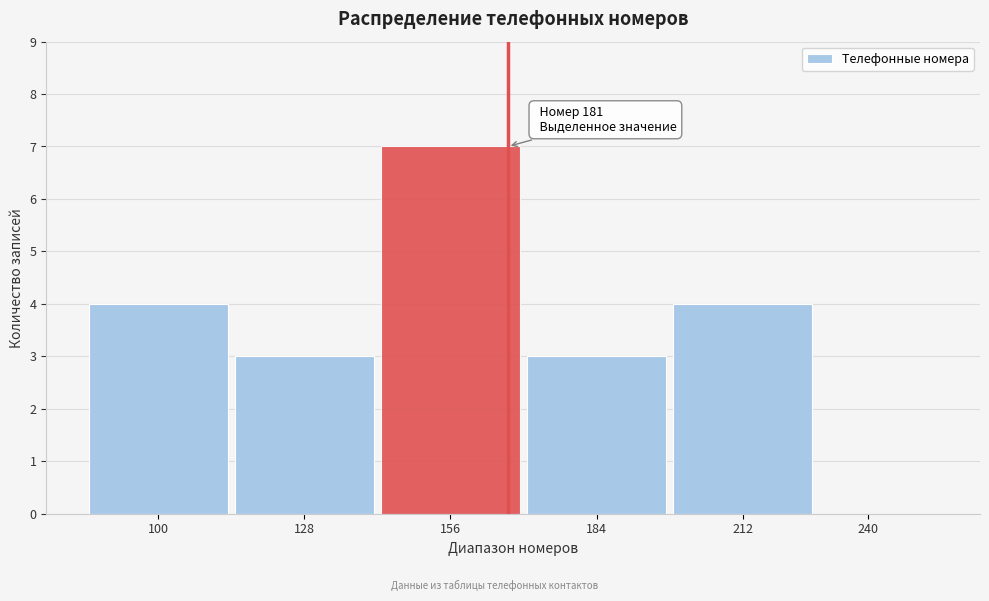

Reading left to right, what are all the values shown in this chart?

100=4	128=3	156=7	184=3	212=4	240=0